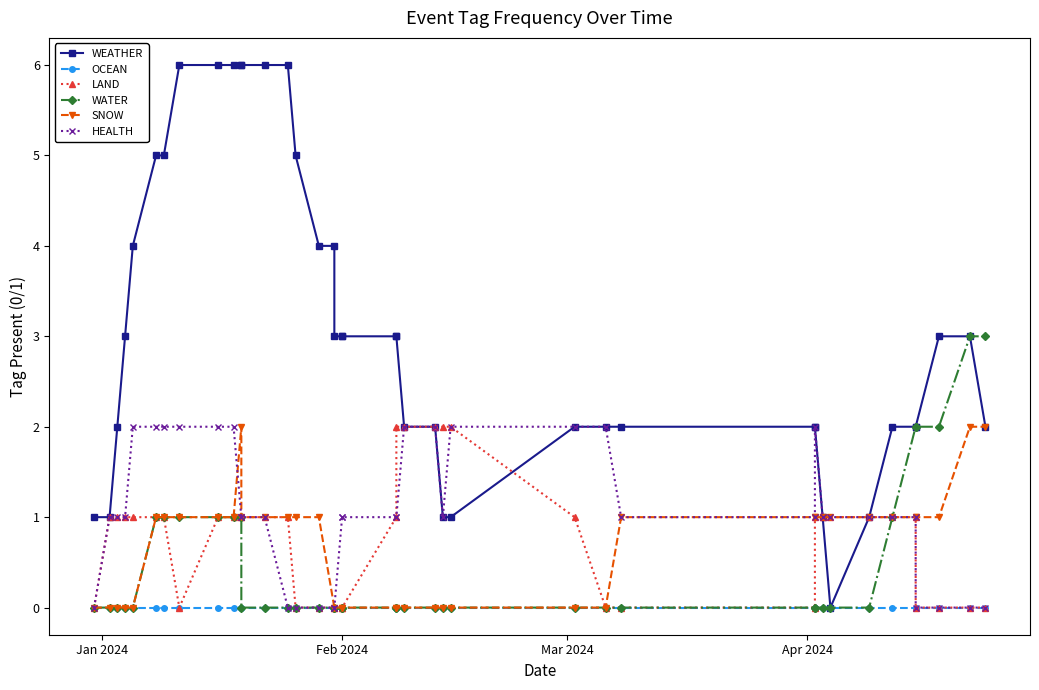

Count the SNOW values in the range 0 to 1.

37